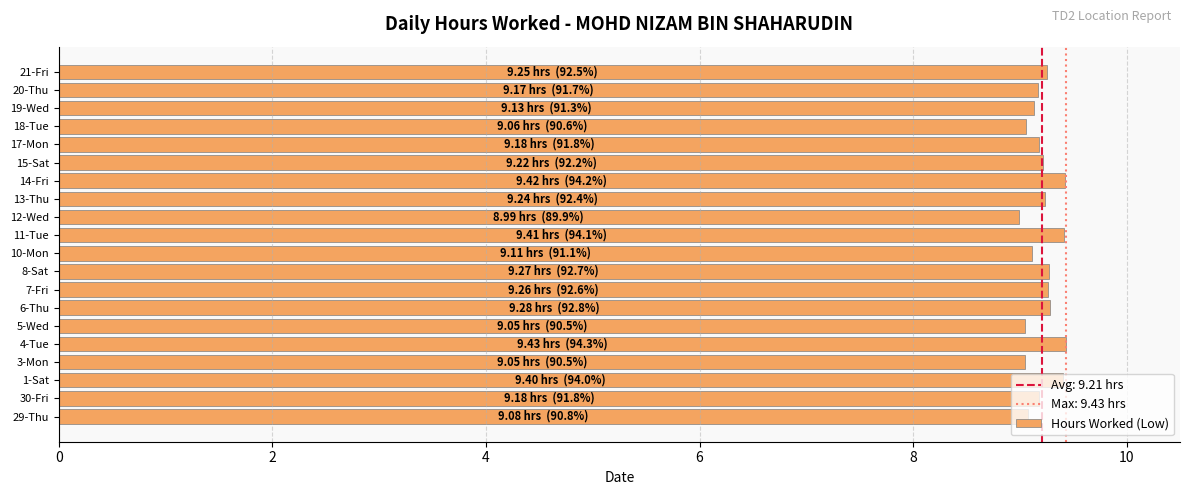

What is the greatest value displayed?

9.4